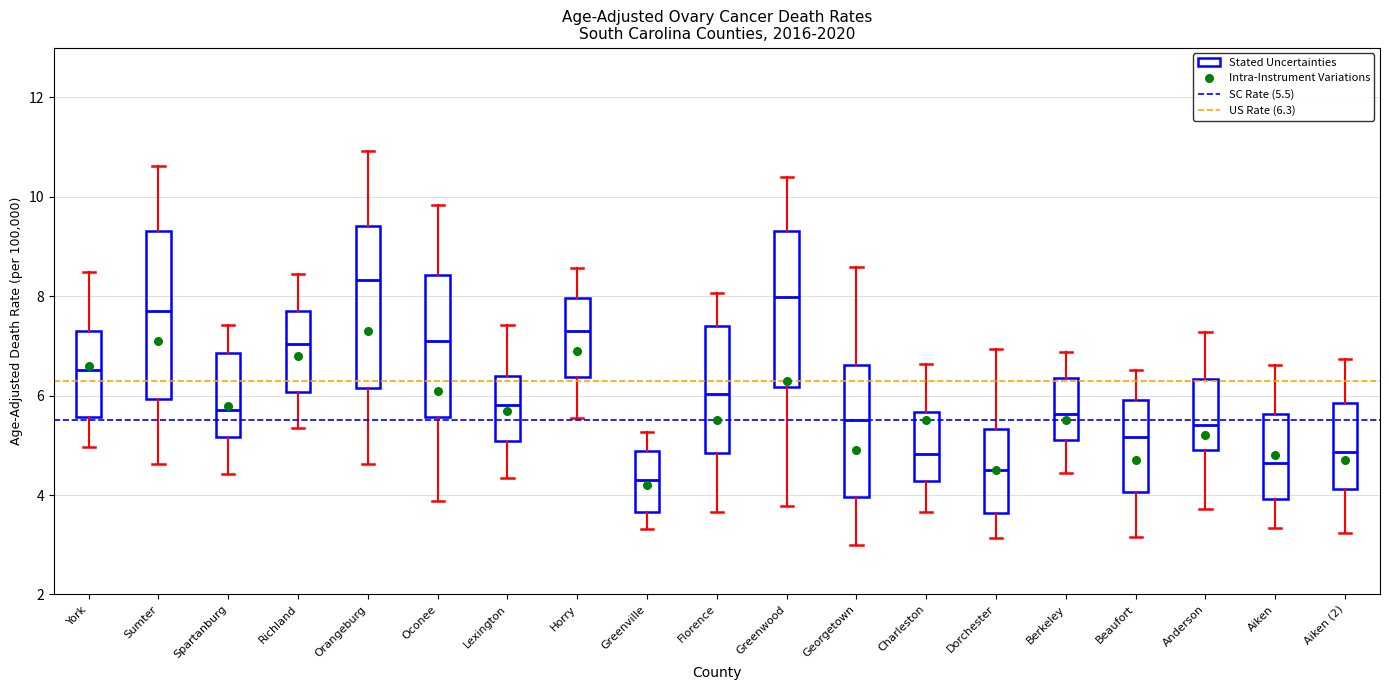

Reading left to right, read every box against the y-axis: the position of its median line, the range the box covers, and the ends of its whiskers. The values are not printed on the chart, so give them approximately, as read against the axis.

York: median 6.6, box 5.6 to 7.4, whiskers 5.0 to 8.4
Sumter: median 7.8, box 6.0 to 9.4, whiskers 4.6 to 10.6
Spartanburg: median 5.8, box 5.2 to 6.8, whiskers 4.4 to 7.4
Richland: median 7.0, box 6.0 to 7.8, whiskers 5.4 to 8.4
Orangeburg: median 8.4, box 6.2 to 9.4, whiskers 4.6 to 11.0
Oconee: median 7.2, box 5.6 to 8.4, whiskers 3.8 to 9.8
Lexington: median 5.8, box 5.0 to 6.4, whiskers 4.4 to 7.4
Horry: median 7.2, box 6.4 to 8.0, whiskers 5.6 to 8.6
Greenville: median 4.2, box 3.6 to 4.8, whiskers 3.4 to 5.2
Florence: median 6.0, box 4.8 to 7.4, whiskers 3.6 to 8.0
Greenwood: median 8.0, box 6.2 to 9.4, whiskers 3.8 to 10.4
Georgetown: median 5.6, box 4.0 to 6.6, whiskers 3.0 to 8.6
Charleston: median 4.8, box 4.2 to 5.6, whiskers 3.6 to 6.6
Dorchester: median 4.4, box 3.6 to 5.4, whiskers 3.2 to 7.0
Berkeley: median 5.6, box 5.0 to 6.4, whiskers 4.4 to 6.8
Beaufort: median 5.2, box 4.0 to 6.0, whiskers 3.2 to 6.6
Anderson: median 5.4, box 5.0 to 6.4, whiskers 3.8 to 7.2
Aiken: median 4.6, box 4.0 to 5.6, whiskers 3.4 to 6.6
Aiken (2): median 4.8, box 4.2 to 5.8, whiskers 3.2 to 6.8